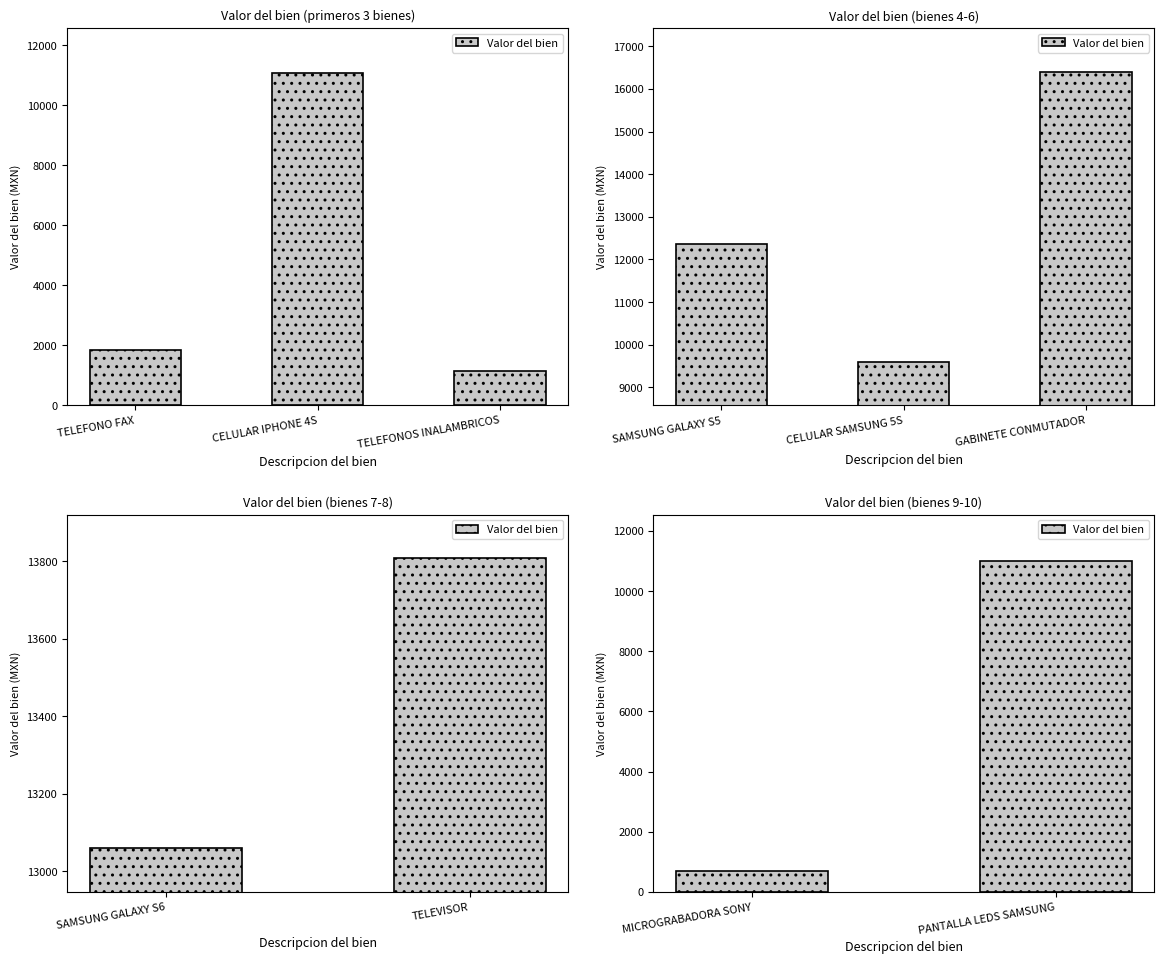

Is it true that the value at PANTALLA LEDS SAMSUNG is 16117?

False